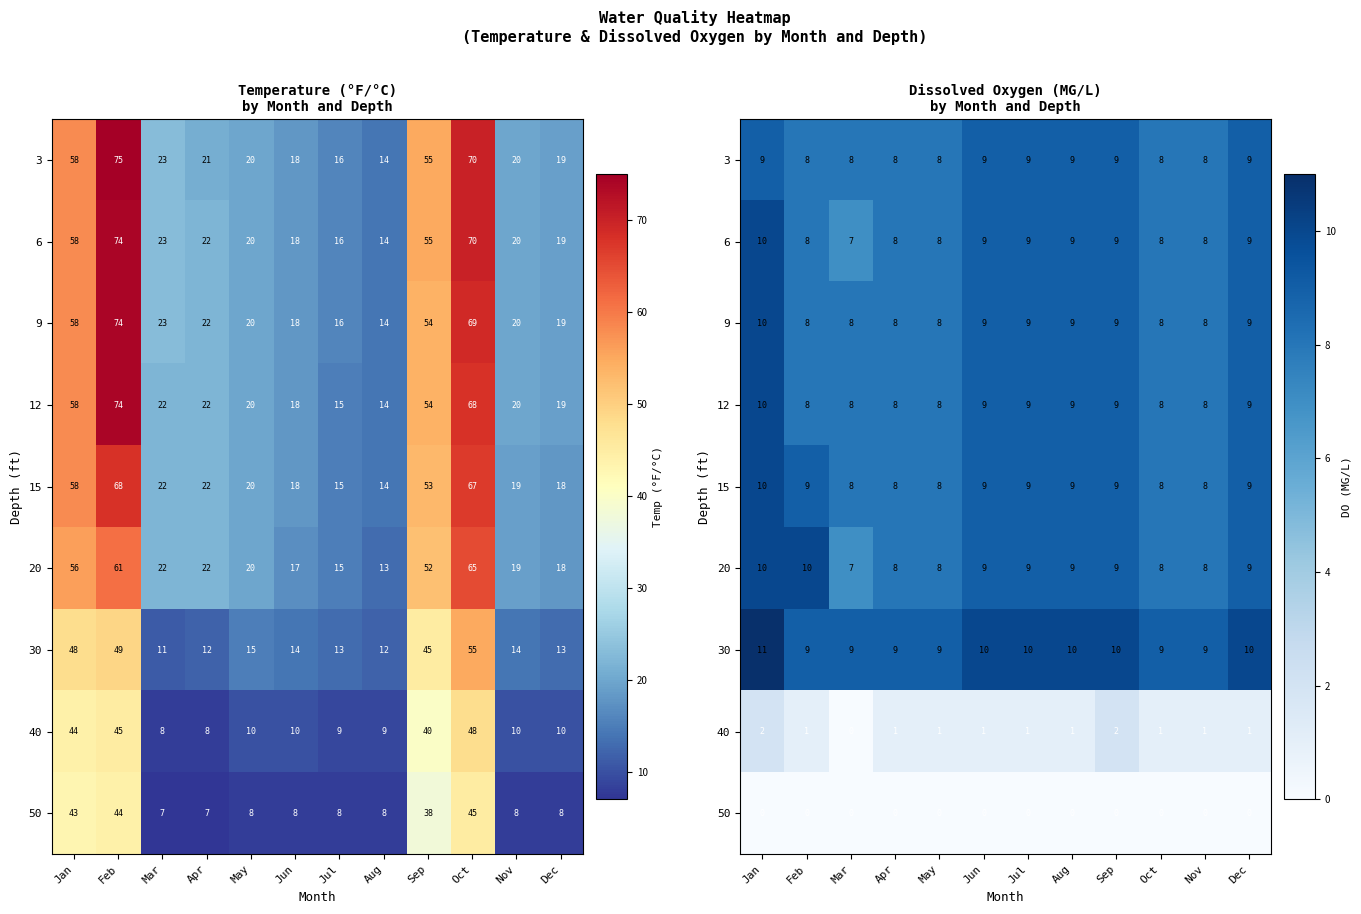

Is it true that 12 equals 9 at Aug?

True